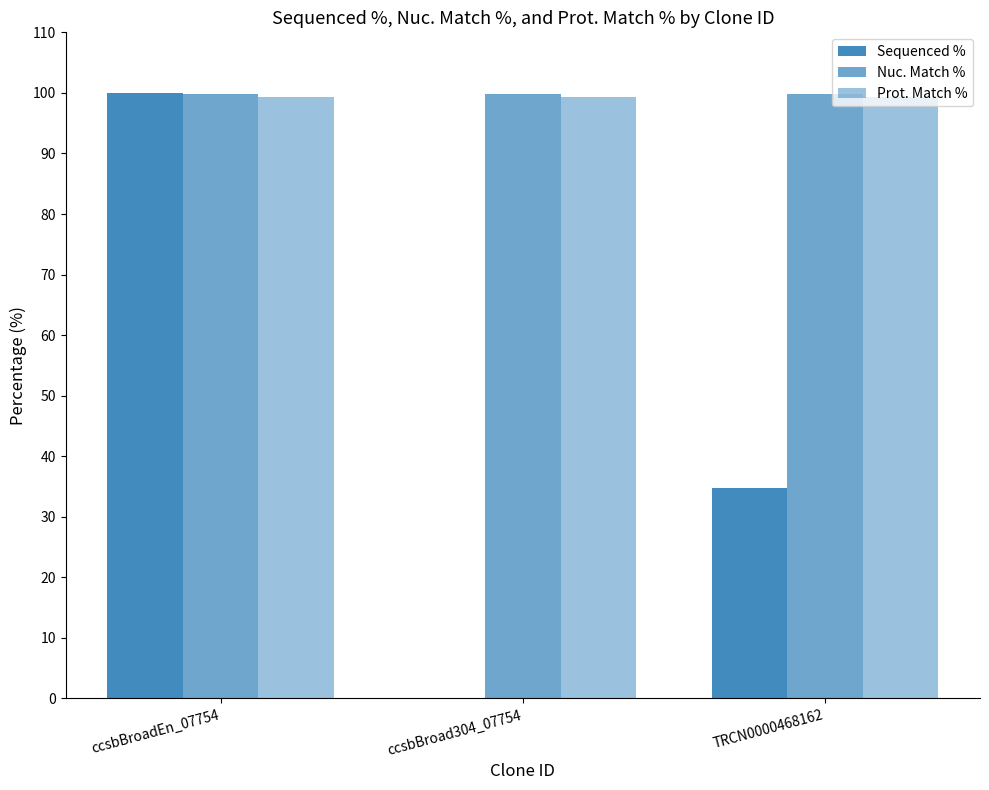

Which series has the widest spread of values?

Sequenced %